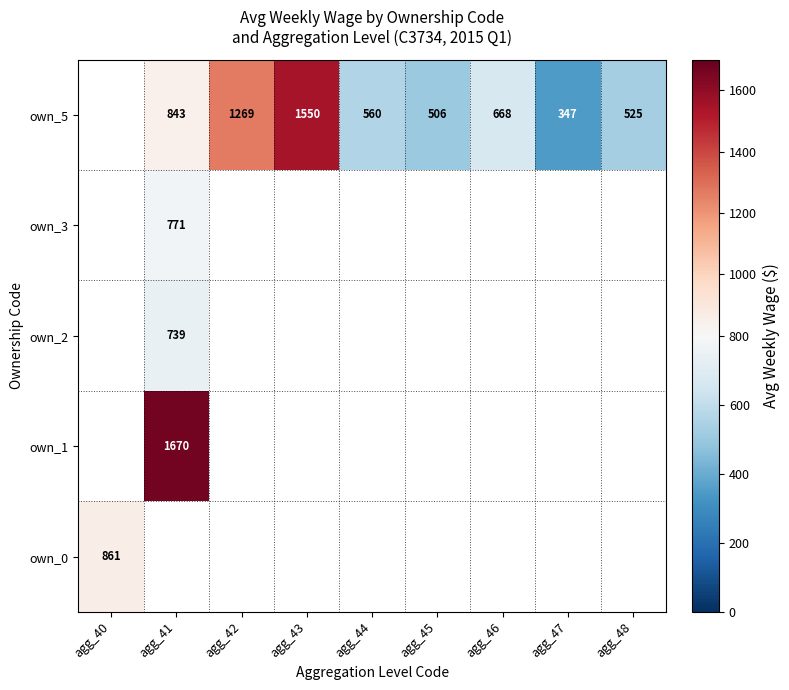

What is the sum of the own_5 values at agg_44 and agg_41?

1403